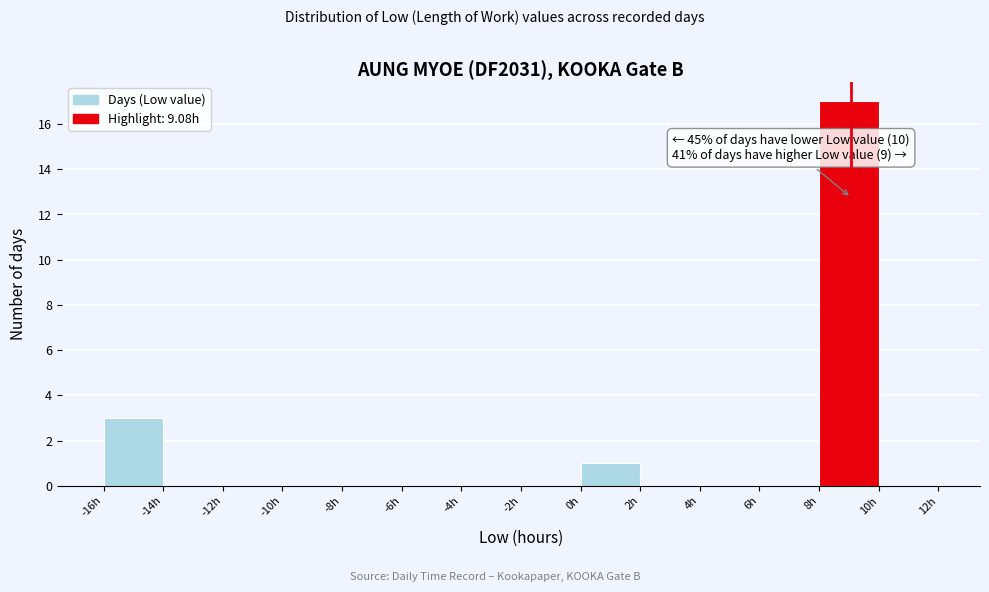

Over which range of the x-axis is the bar tallest?

8 to 10